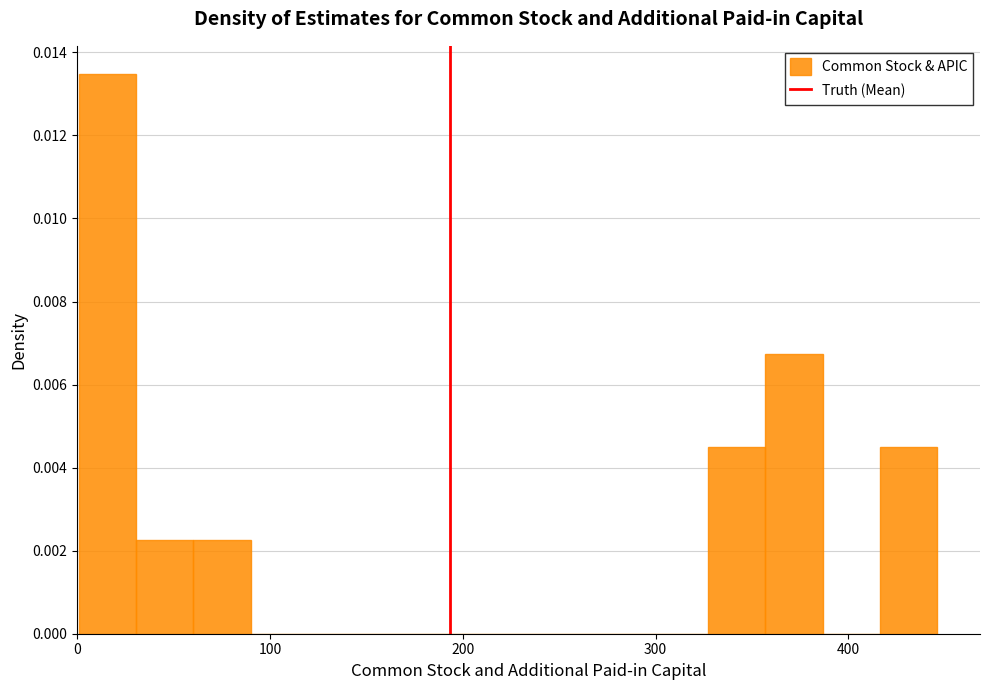

Around what value on the x-axis is the tallest bar? Give the approximate position of its centre, as read against the axis.

20